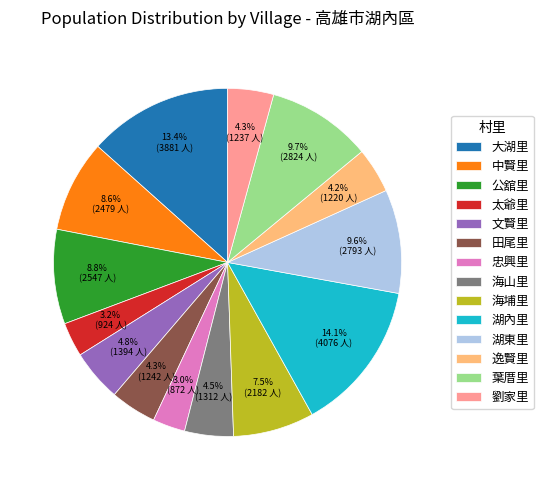

Count the number of slices in the pie.

14